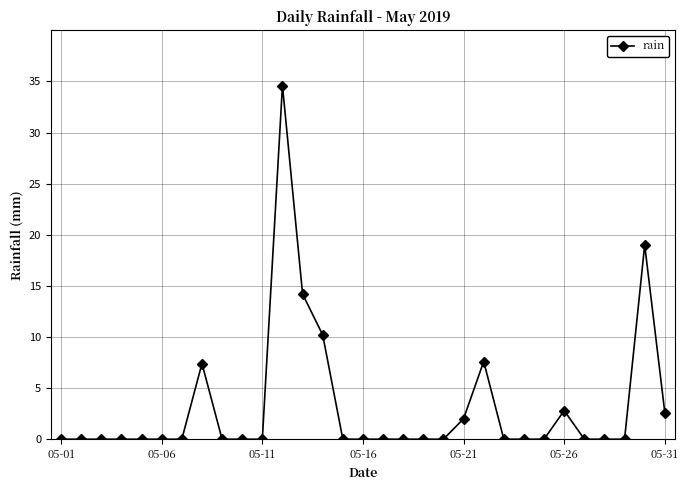

True or false: there are more than 1 points higher than both neighbors.

True